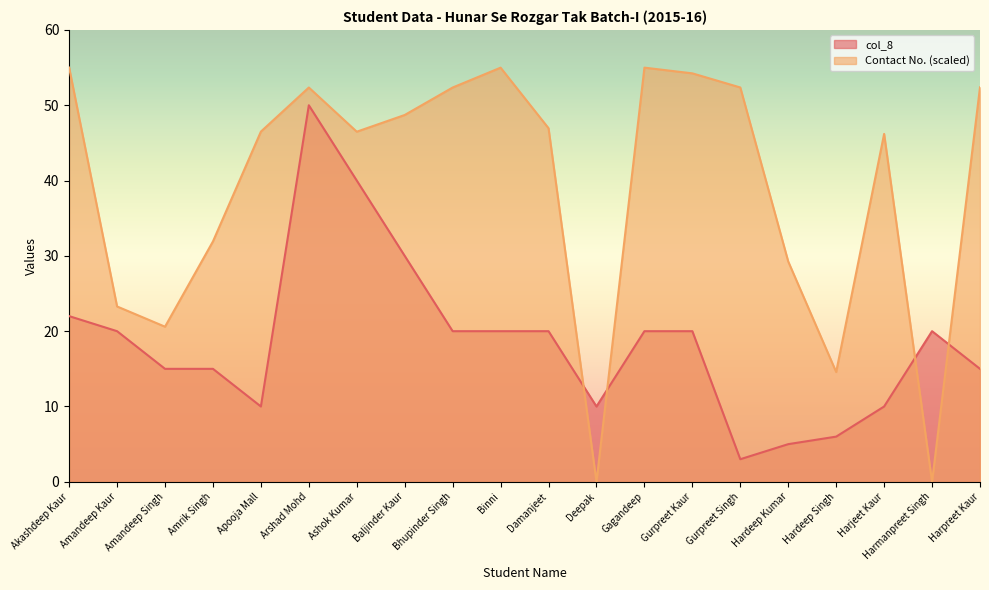

What value does the Contact No. series have at Amrik Singh?

31.9